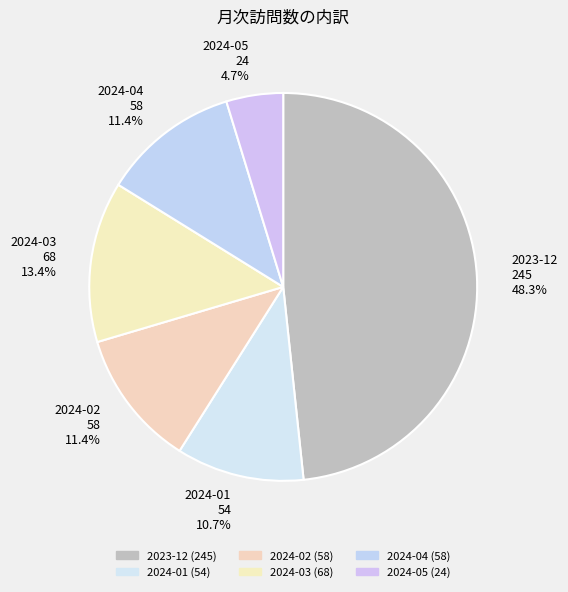

Approximately how many times larger is the value at 2024-04 58 11.4% compared to 2024-03 68 13.4%?

0.9